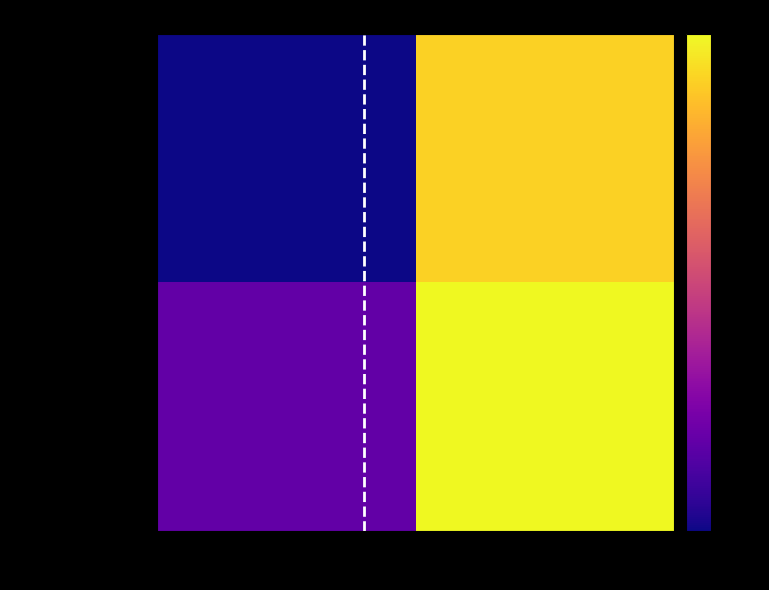

Which series has the largest total across all categories?

5fbf555c...8cda